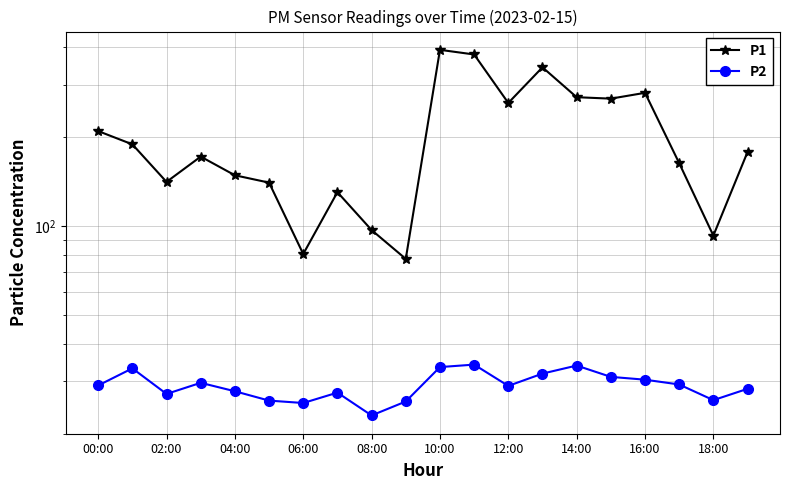

Which has a higher value, 19 or 18:00?

19